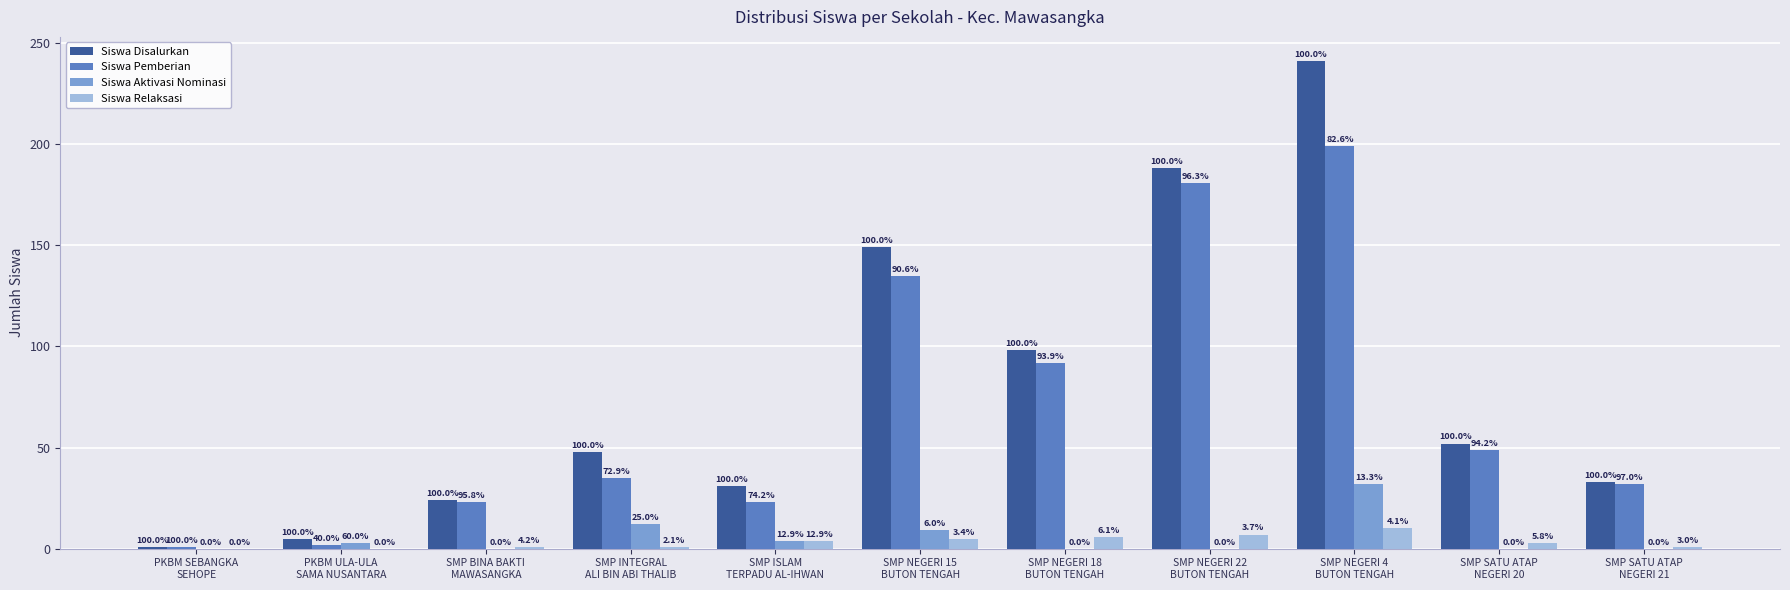

Where does the Siswa Relaksasi series first go above 3?

SMP ISLAM
TERPADU AL-IHWAN